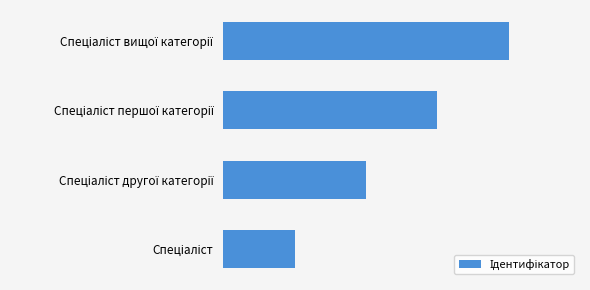

List the labels in order of value, smallest first.

Спеціаліст, Спеціаліст другої категорії, Спеціаліст першої категорії, Спеціаліст вищої категорії